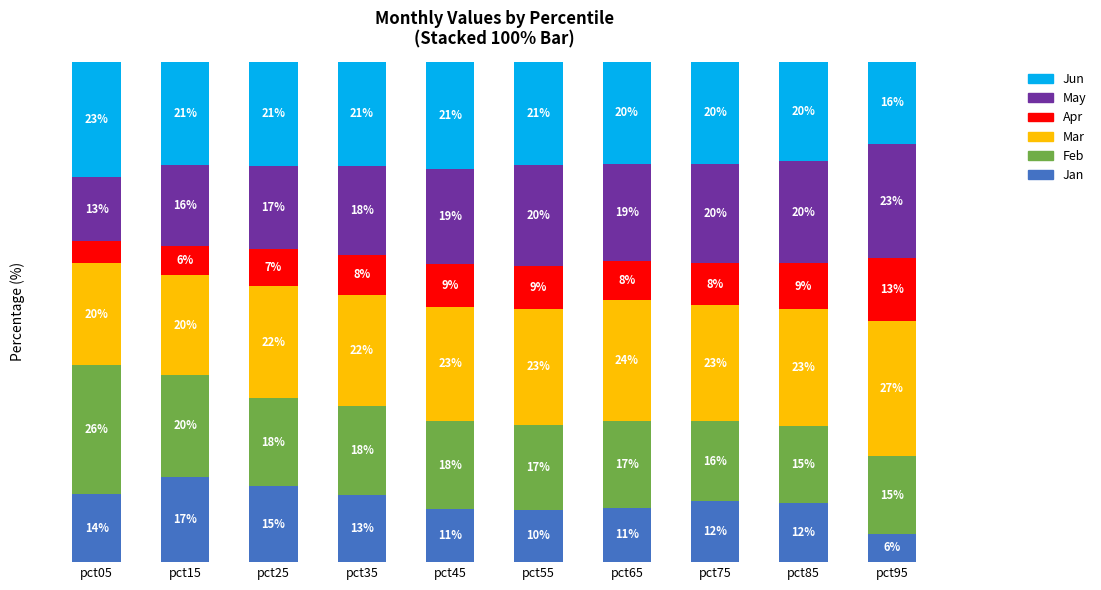

Are the bars horizontal?

No